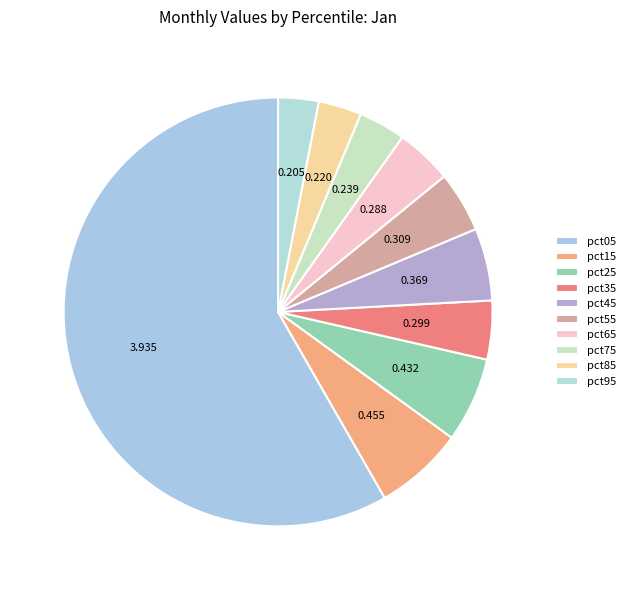

Count the number of slices in the pie.

10